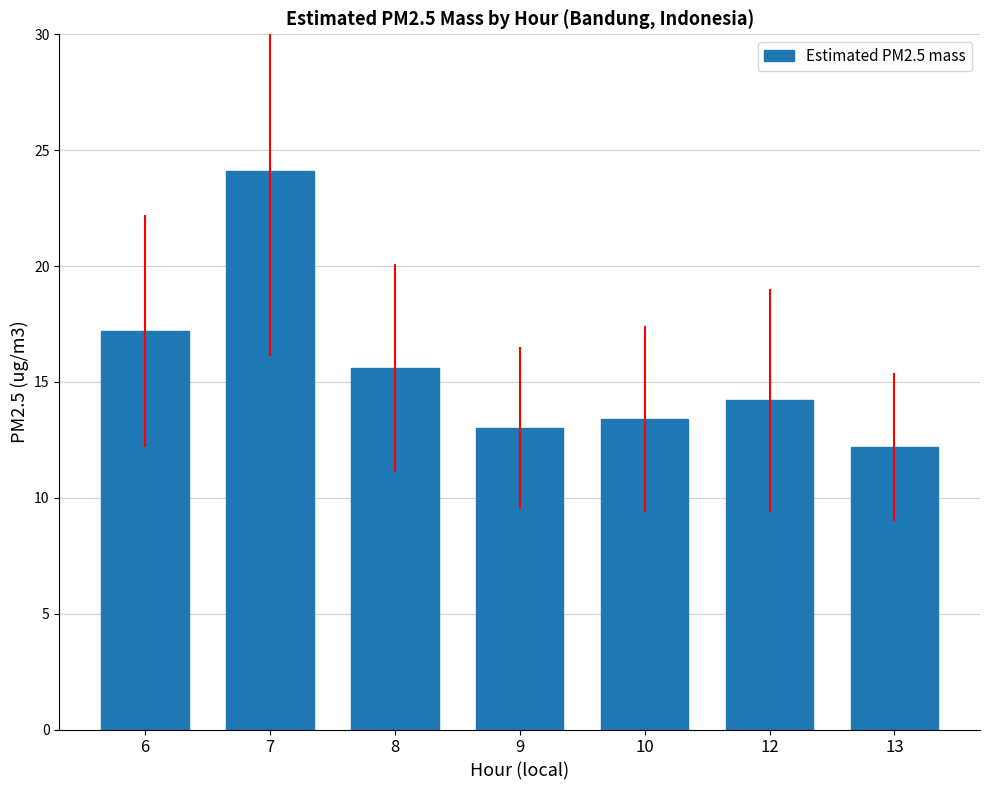

How many values exceed 14?

4